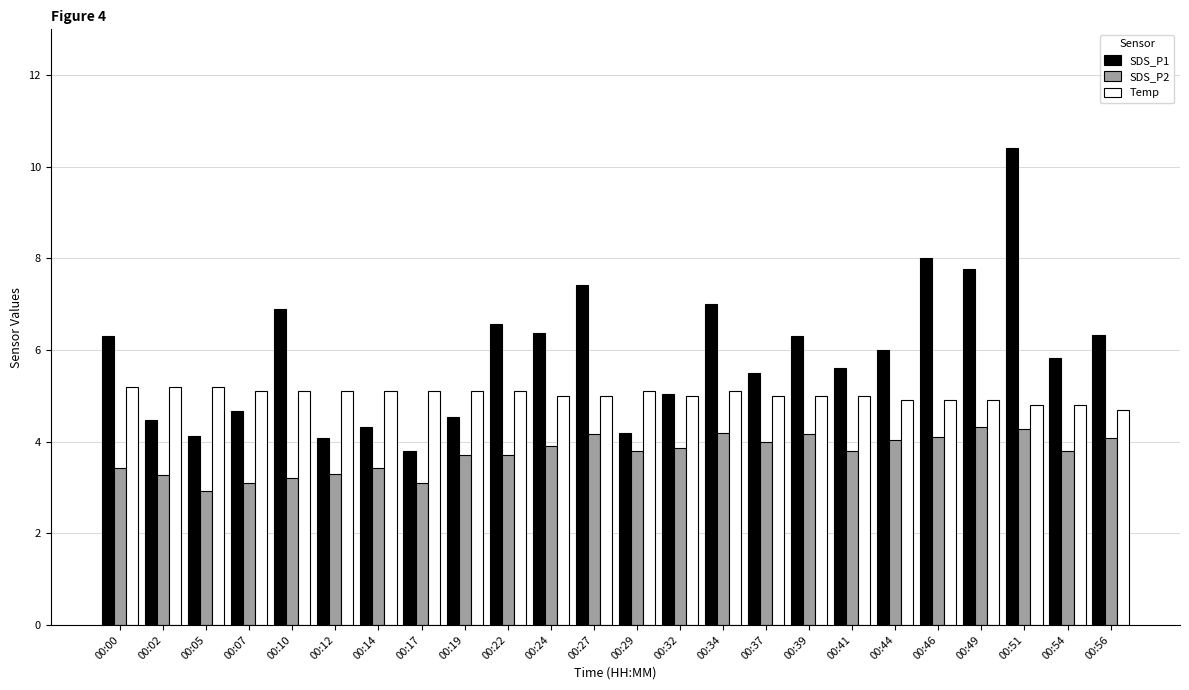

What is the sum of all Temp values?

120.5